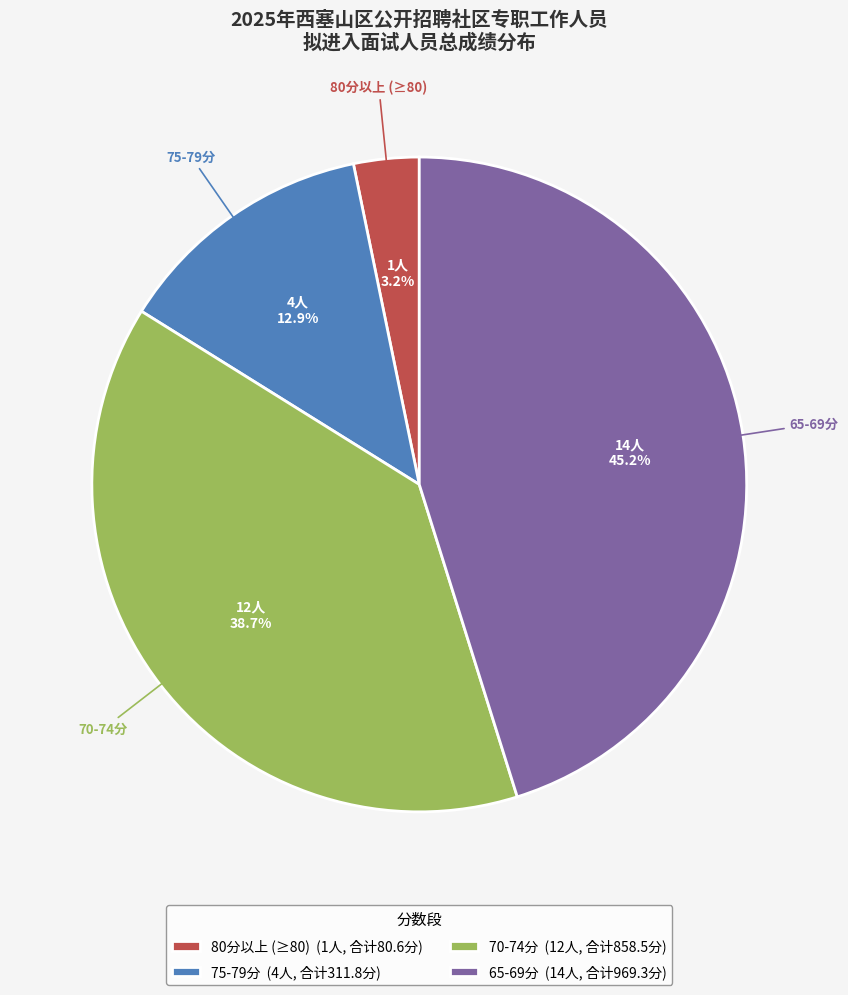

To the nearest percent, what is the average slice percentage?

25%